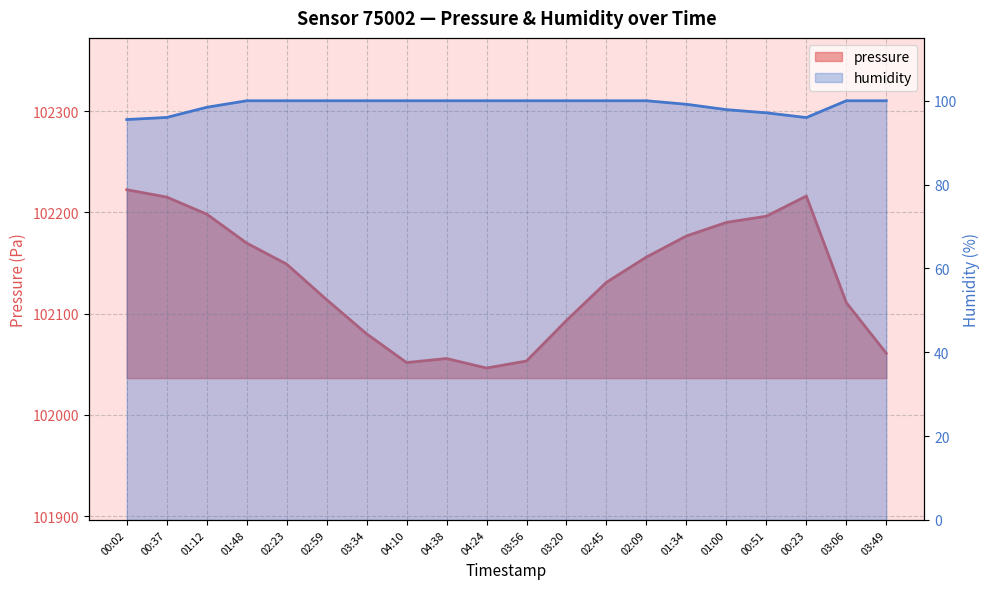

What are all the series names shown in the legend?

pressure, humidity